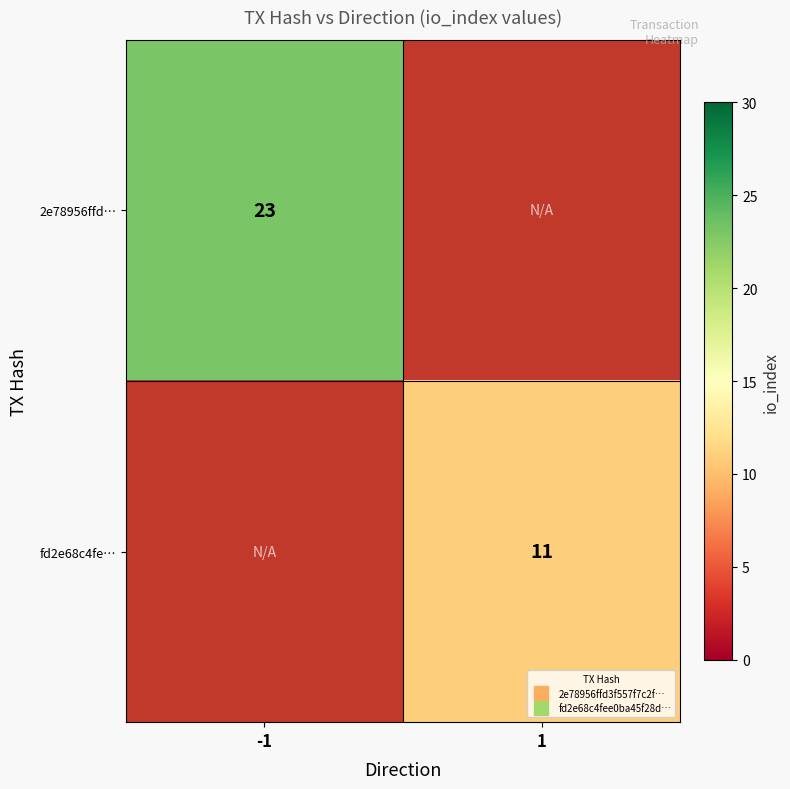

What is the greatest value displayed?

23.0